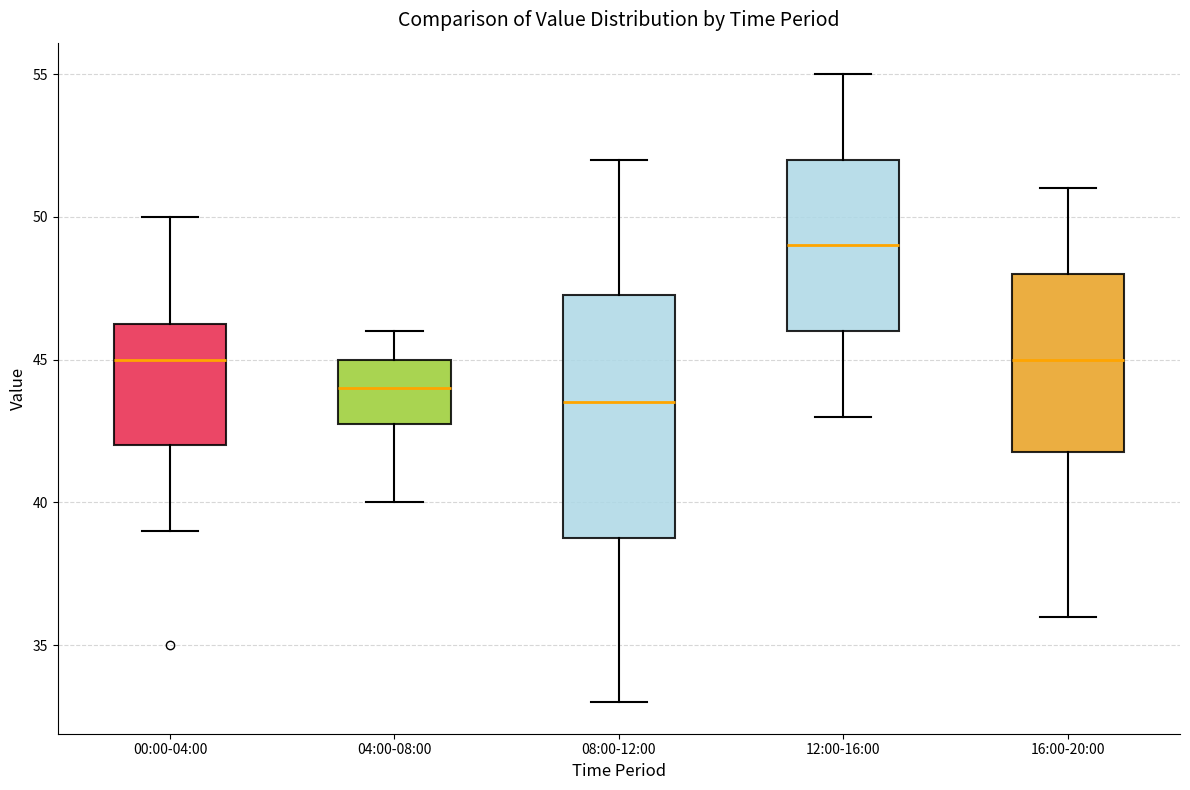

Where is the lower edge of the box for 16:00-20:00 on the y-axis? The values are not printed on the chart, so give them approximately, as read against the axis.

42.0